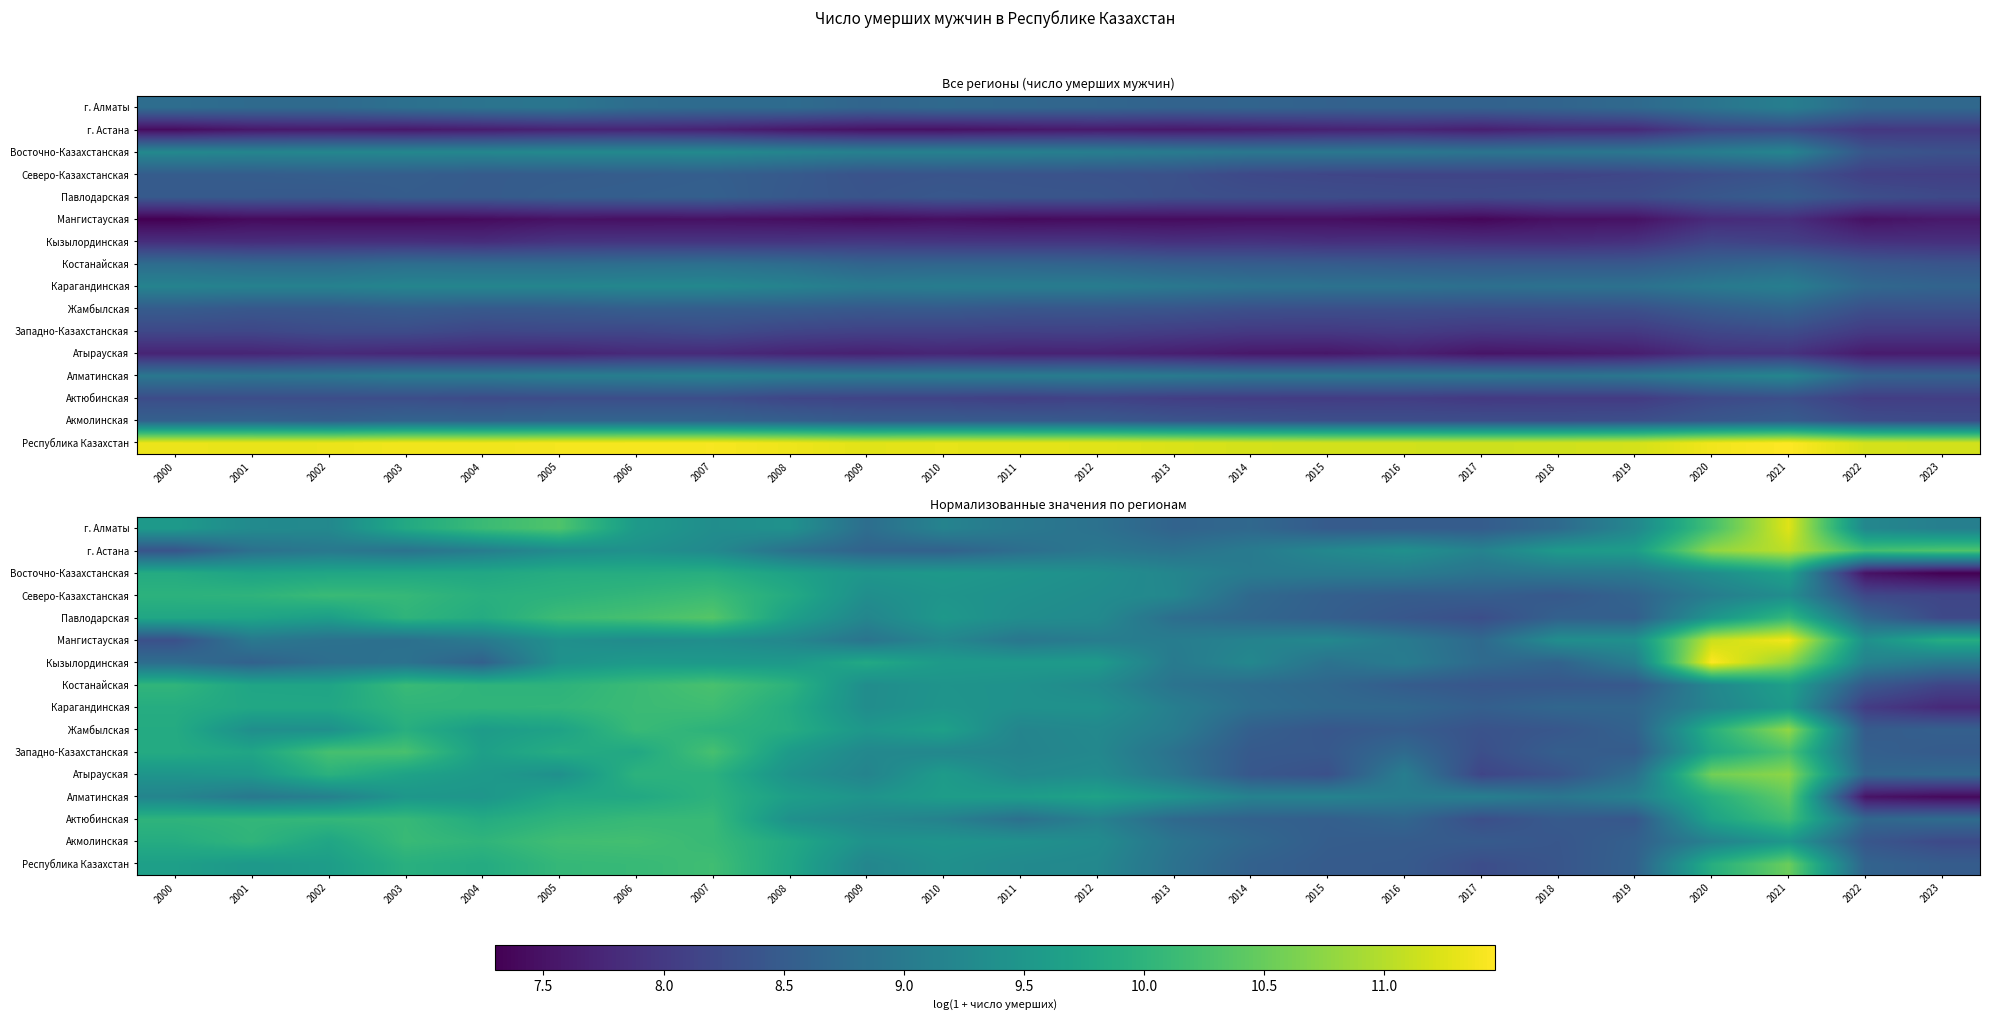

List the series in order of their peak value, highest first.

Кызылординская, Мангистауская, г. Алматы, г. Астана, Жамбылская, Атырауская, Республика Казахстан, Алматинская, Павлодарская, Западно-Казахстанская, Костанайская, Акмолинская, Актюбинская, Карагандинская, Северо-Казахстанская, Восточно-Казахстанская